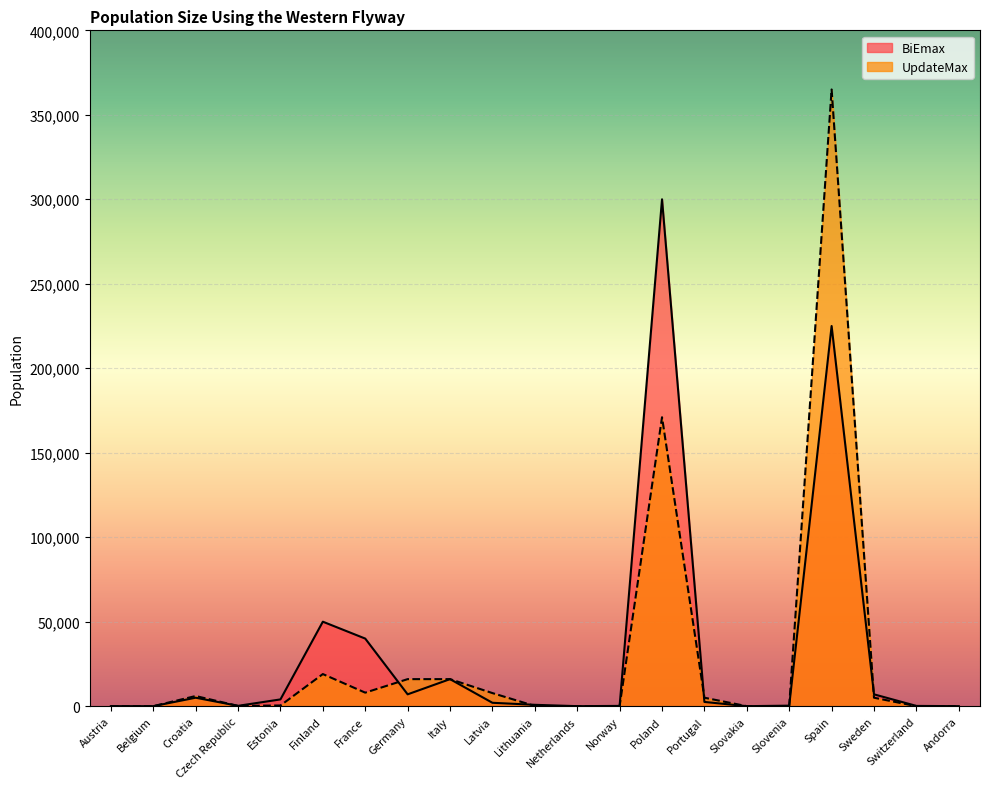

The BiEmax series shows 2000 at Latvia. True or false?

True